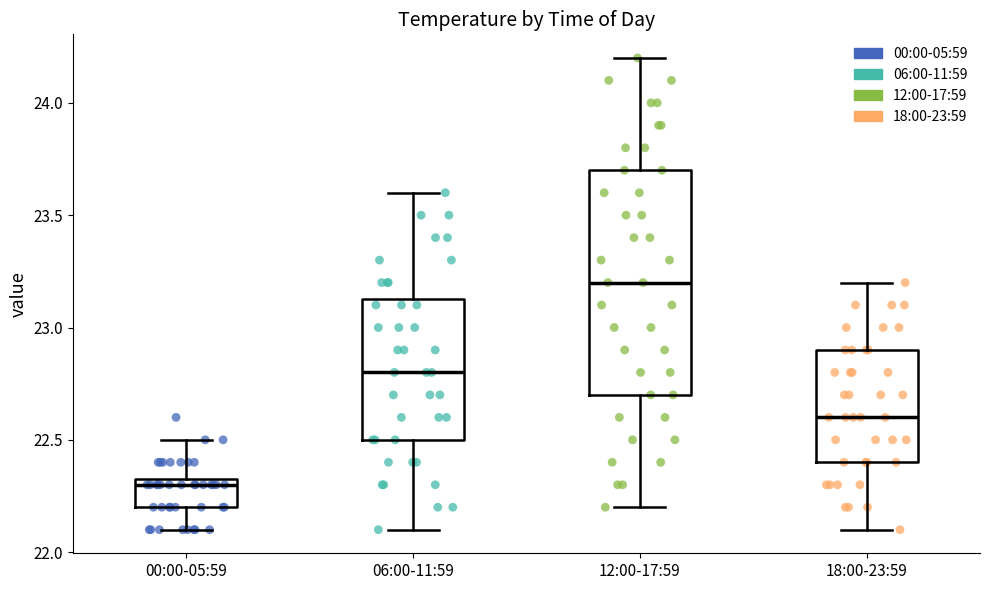

Which box's median line is the highest?

12:00-17:59